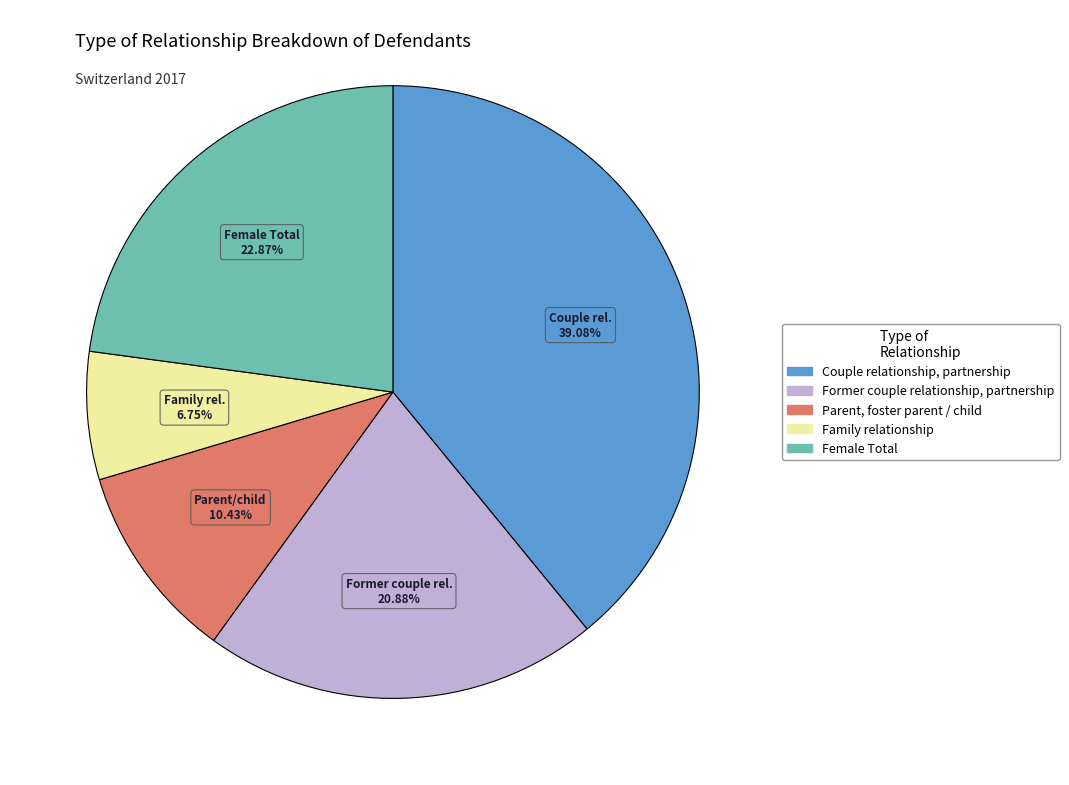

Which category has the biggest portion of the pie?

Couple relationship, partnership